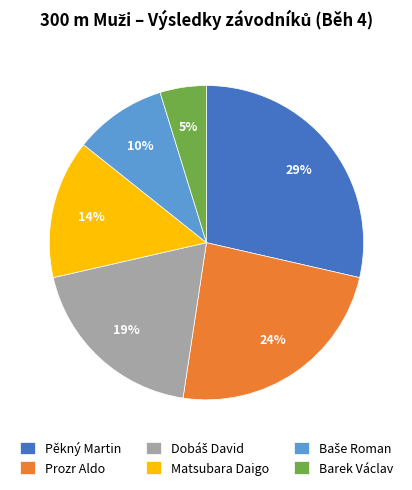

The Matsubara Daigo slice represents 20% of the pie. True or false?

False